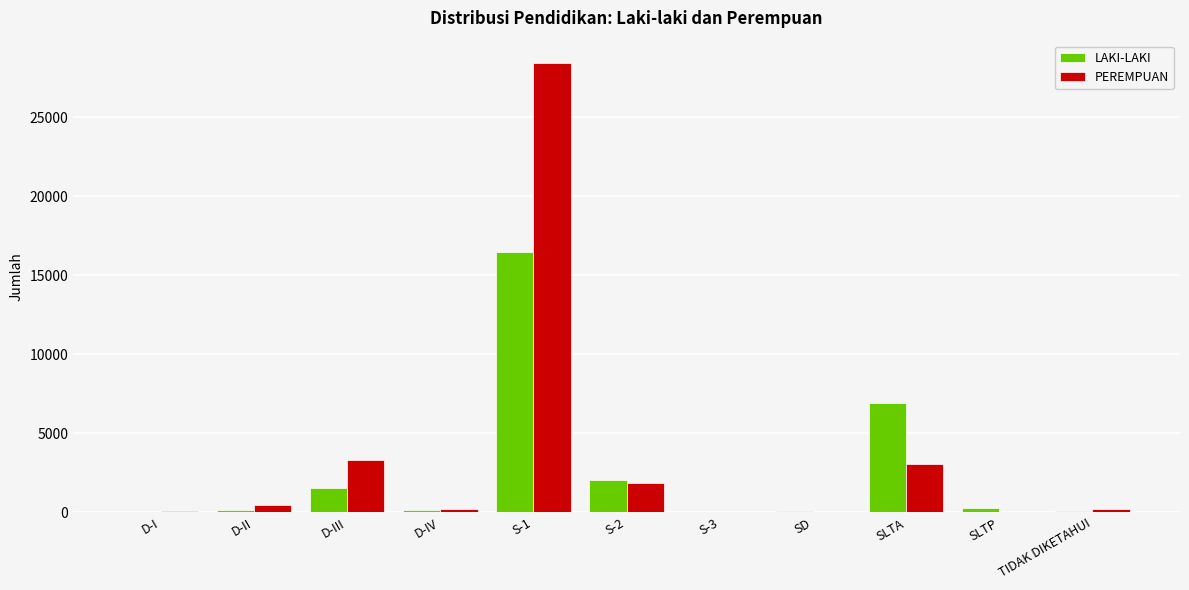

At which label is PEREMPUAN closest to 14221?

D-III